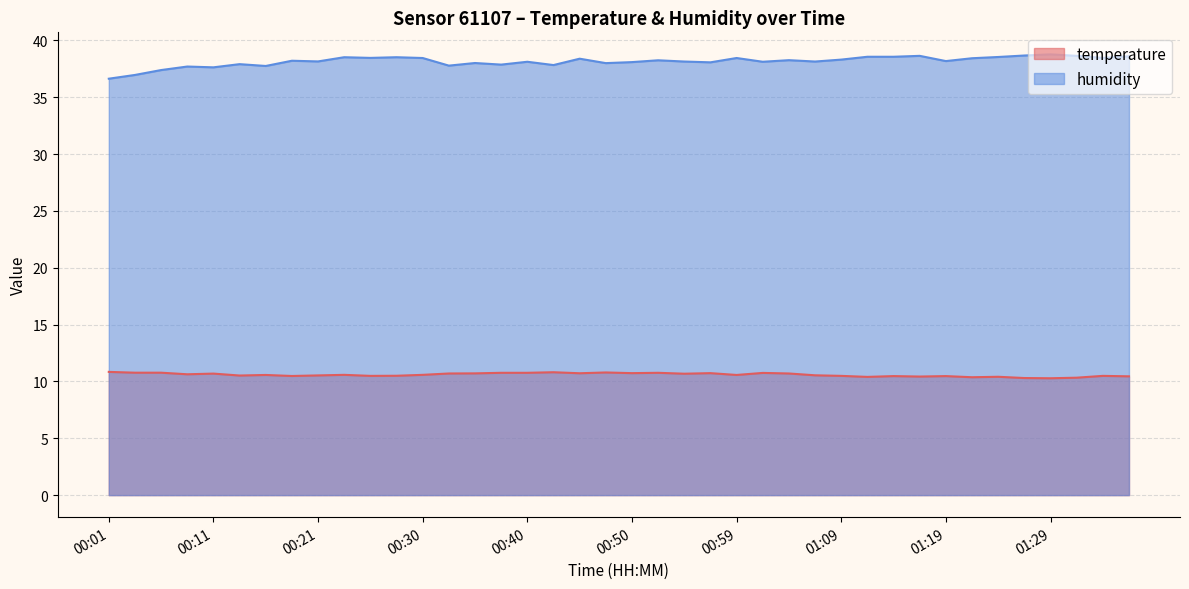

List the series in order of their overall mean, lowest first.

temperature, humidity